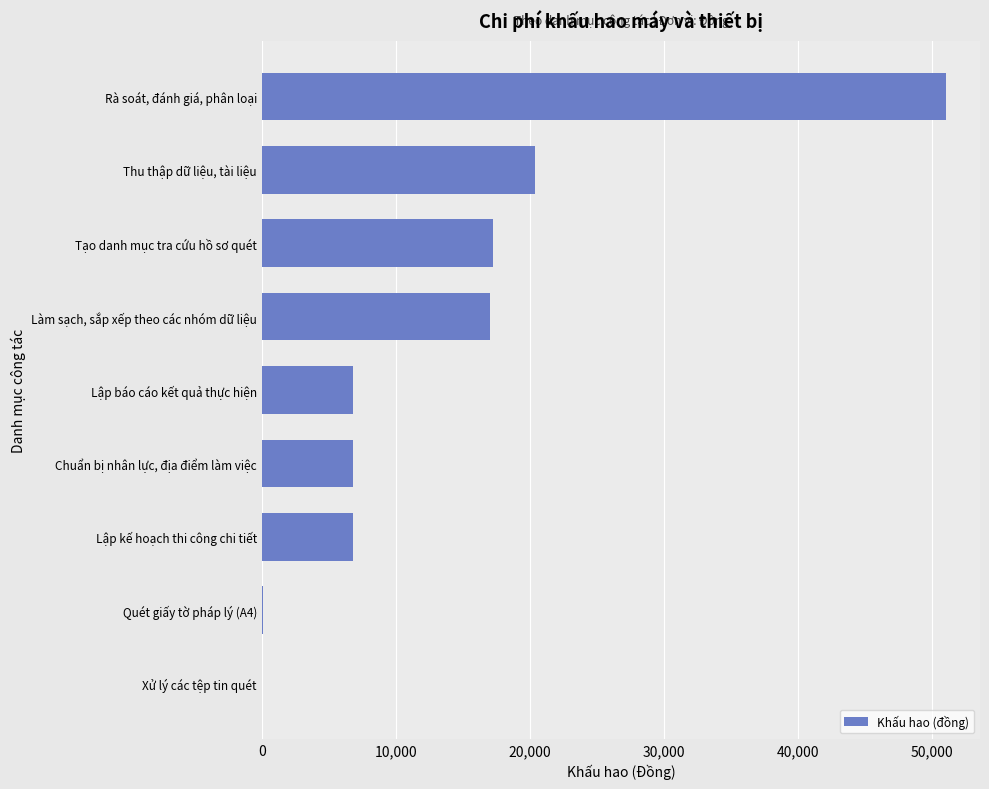

What is the sum of all values?

126140.0